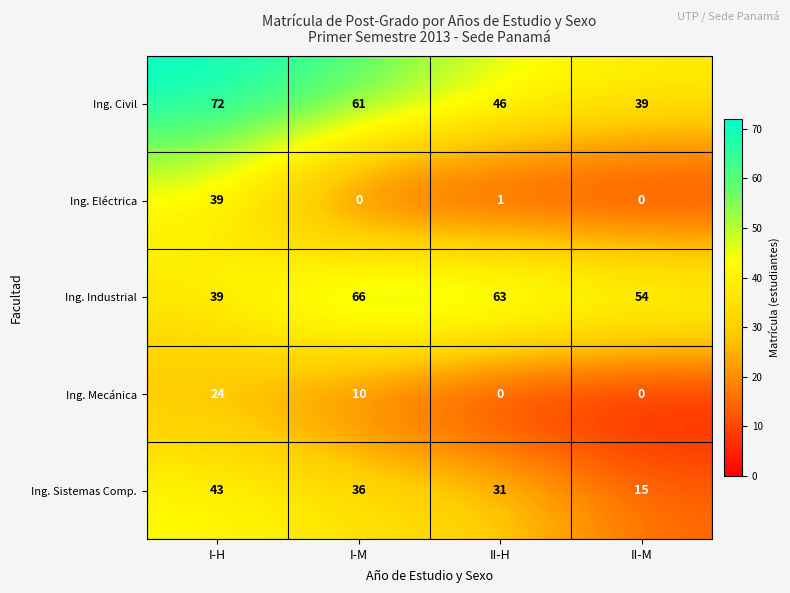

The Ing. Sistemas Comp. series shows 36 at I-M. True or false?

True